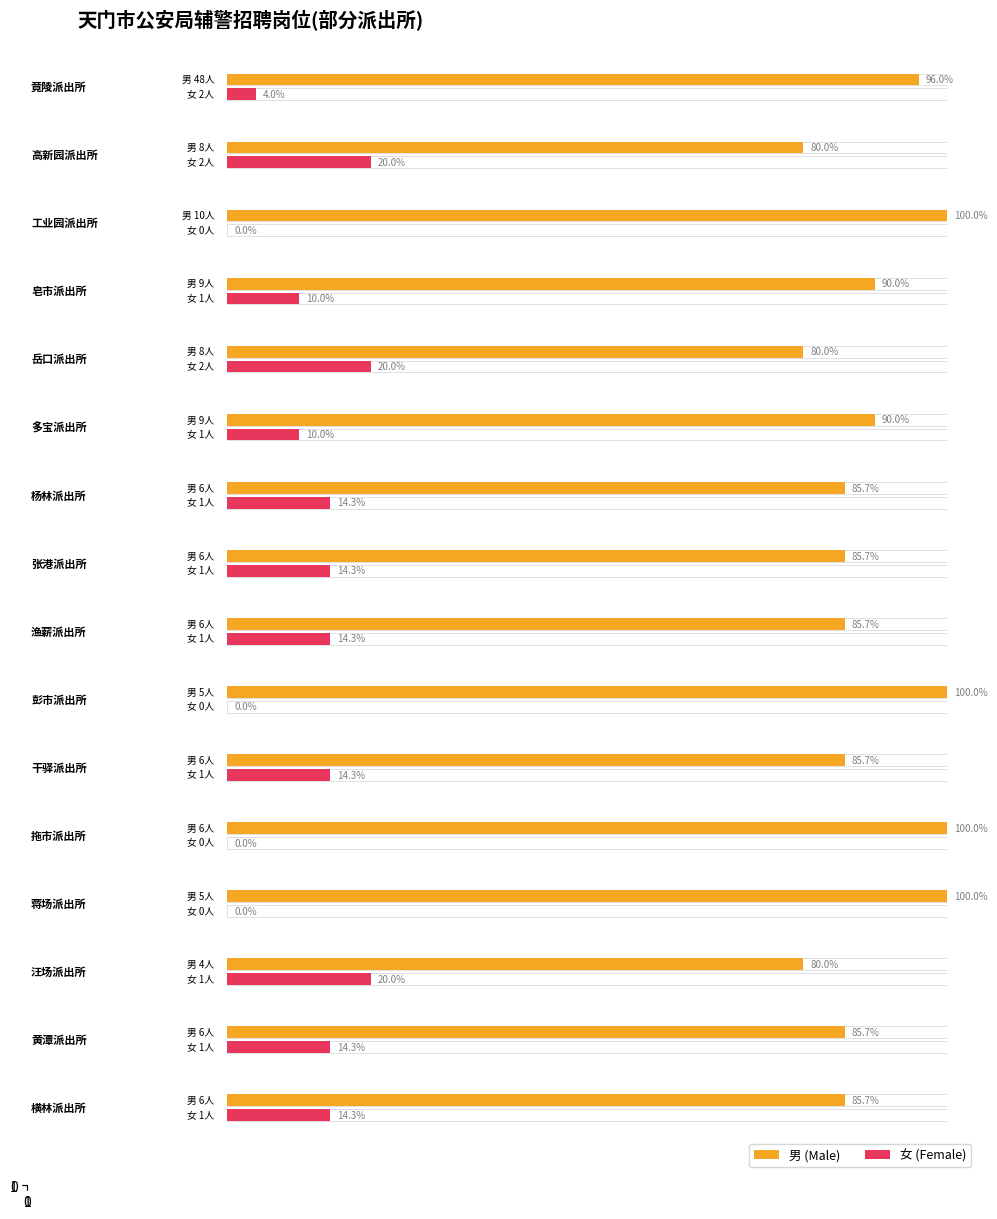

The value of 男 at 岳口派出所(女) is 8. True or false?

True